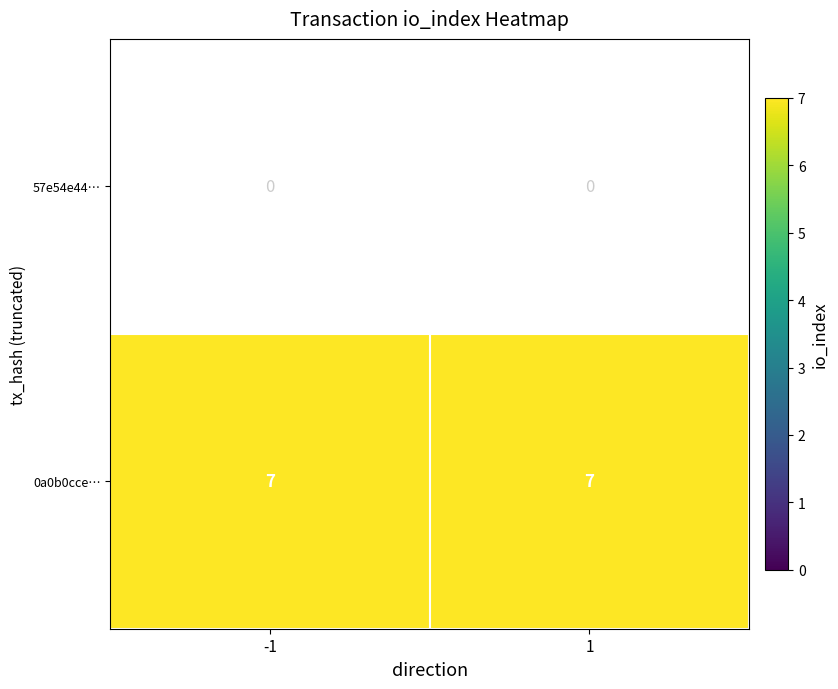

The value of 0a0b0cce… at 1 is 7. True or false?

True